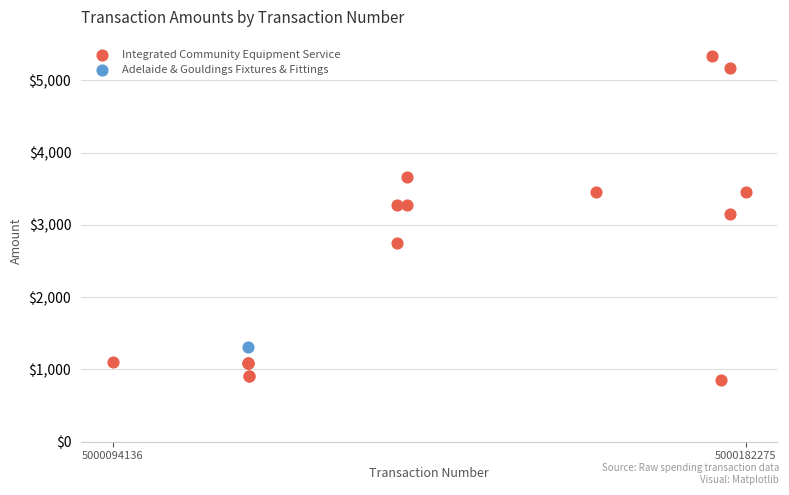

What are all the series names shown in the legend?

Integrated Community Equipment Service, Adelaide & Gouldings Fixtures & Fittings